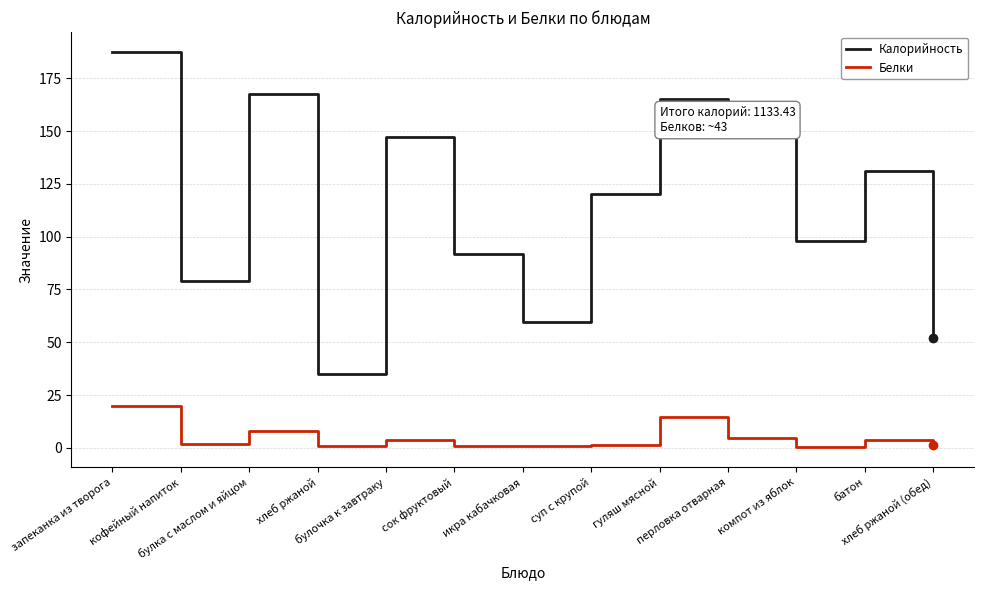

True or false: Белки and Калорийность intersect in this chart.

False